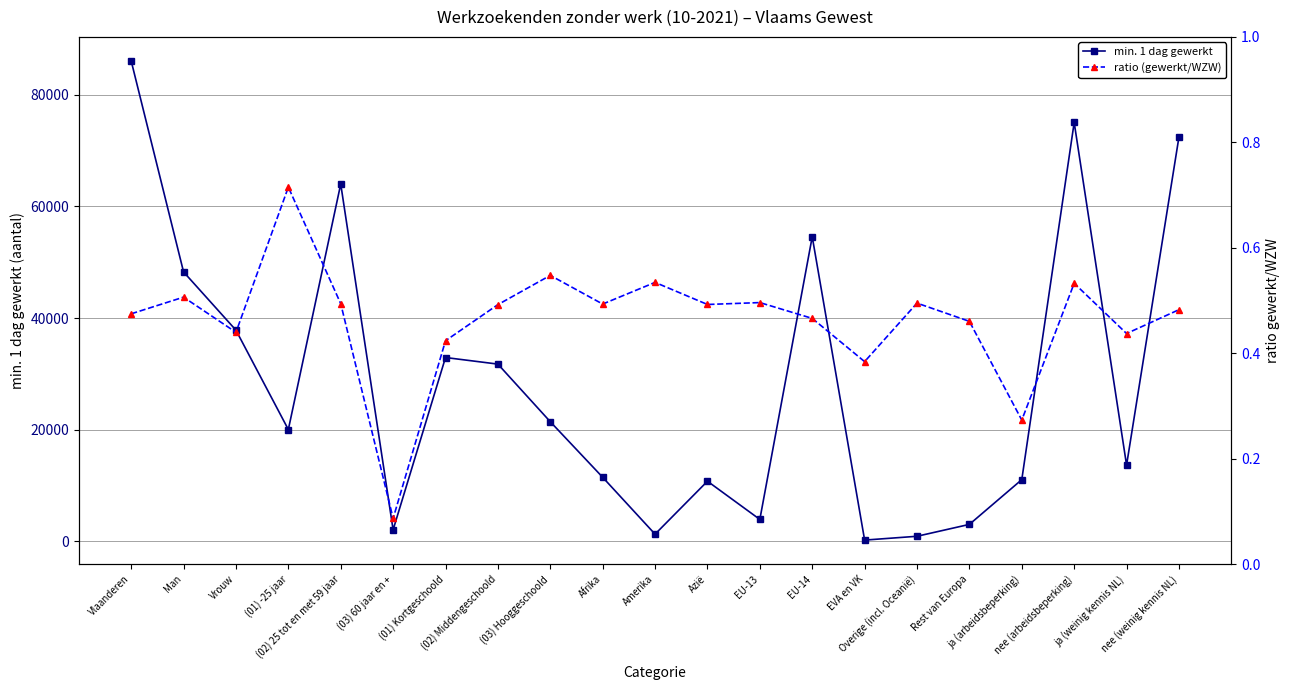

The min. 1 dag gewerkt series shows 86075.0 at Vlaanderen. True or false?

True